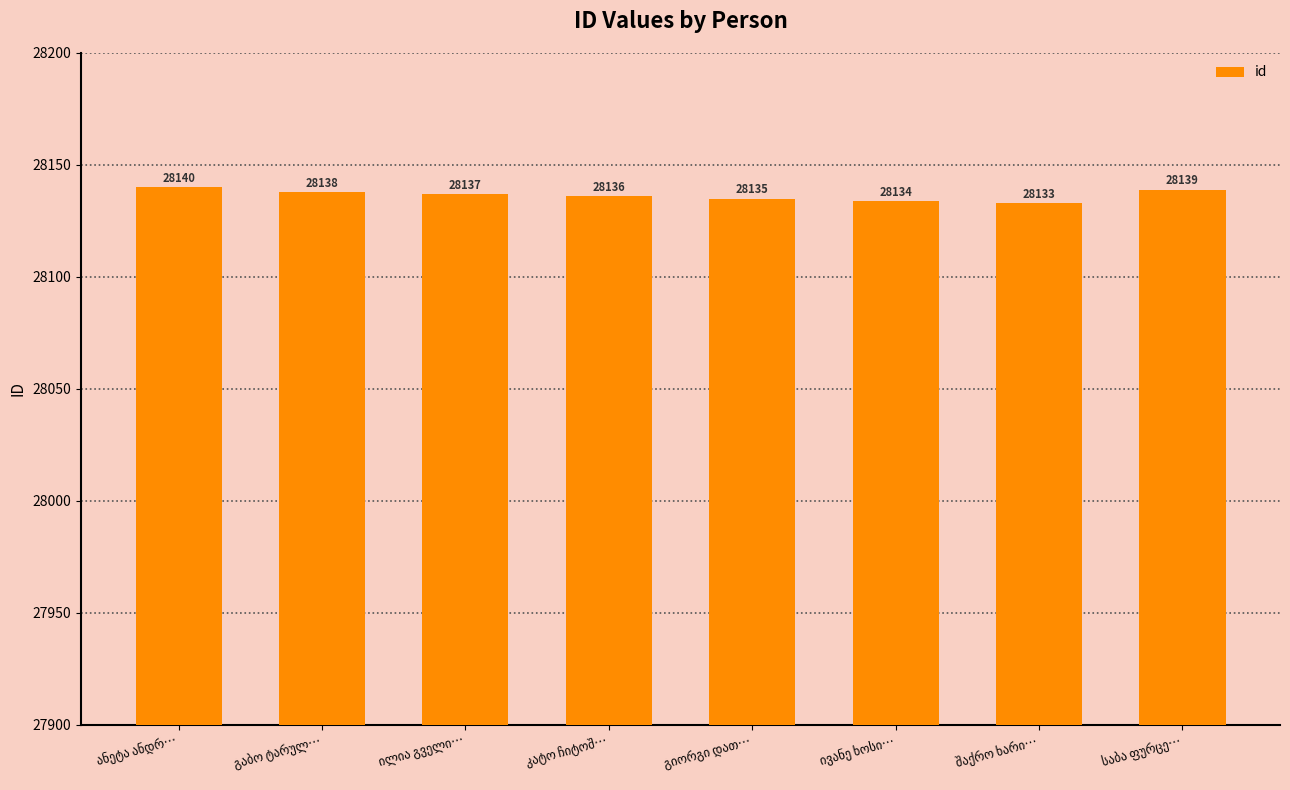

Count the values in the range 28135 to 28139.

5